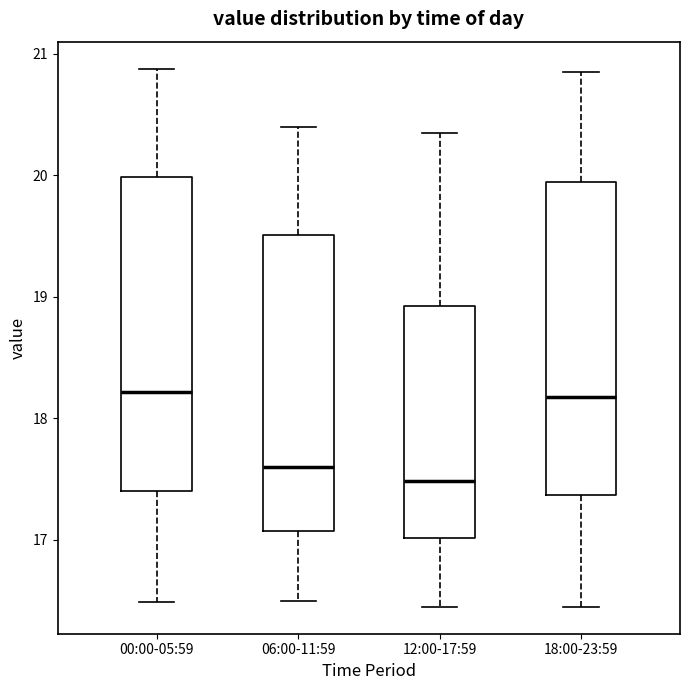

Where is the lower edge of the box for 18:00-23:59 on the y-axis? The values are not printed on the chart, so give them approximately, as read against the axis.

17.4